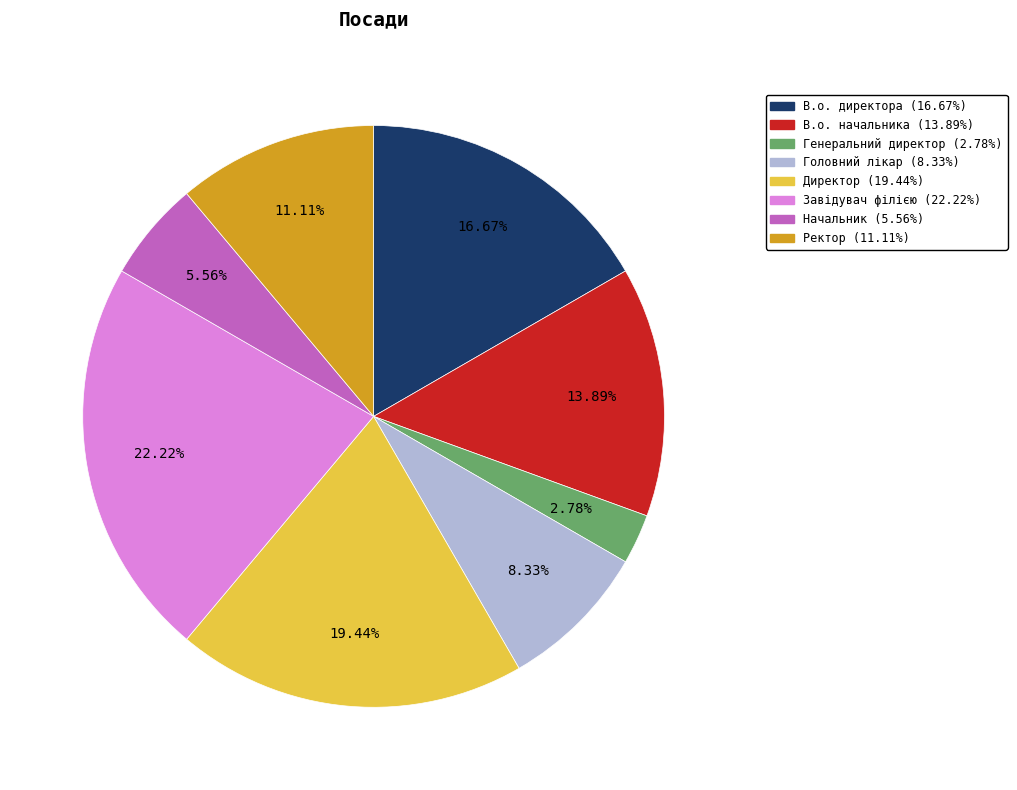

How many slices are in this pie chart?

8